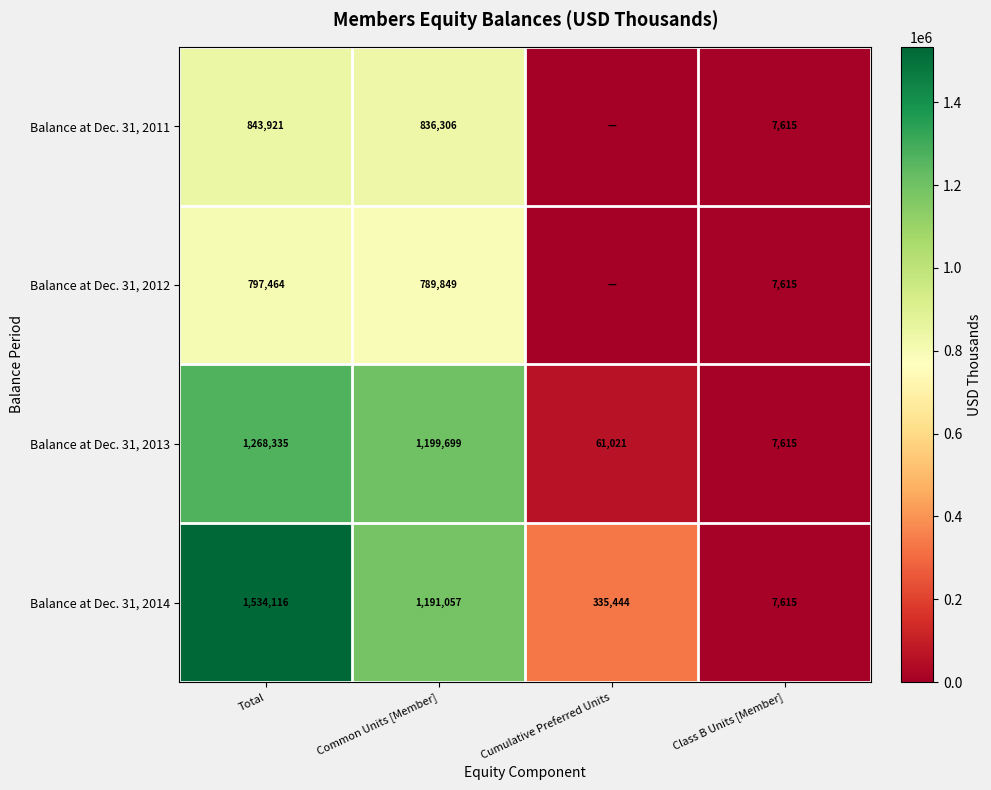

What is the difference between the Balance at Dec. 31, 2014 values at Common Units [Member] and Class B Units [Member]?

1183442